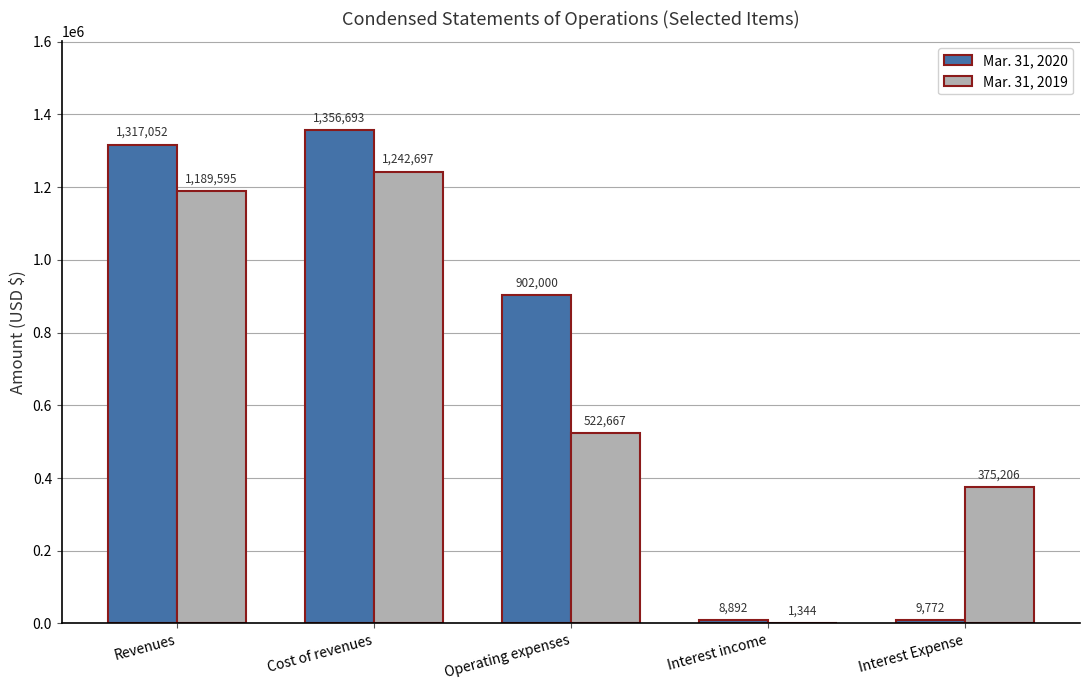

Which category has the highest value in the Mar. 31, 2020 series?

Cost of revenues